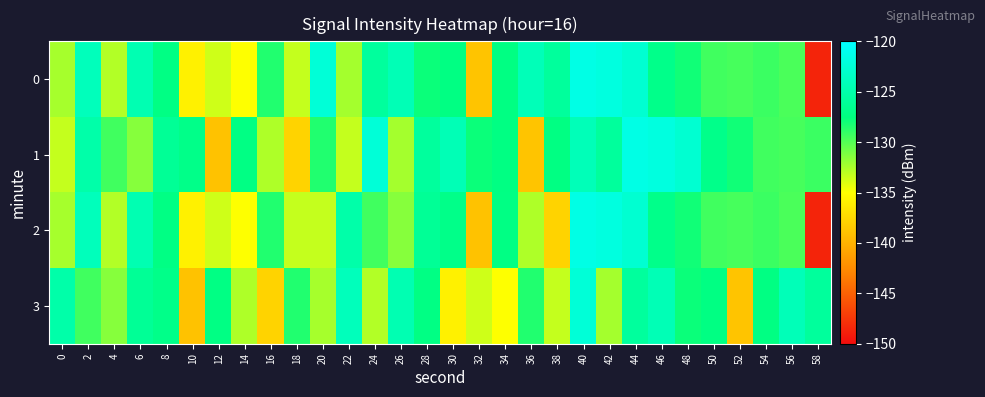

Rank the series by their average value, from lowest to highest.

2, 3, 0, 1